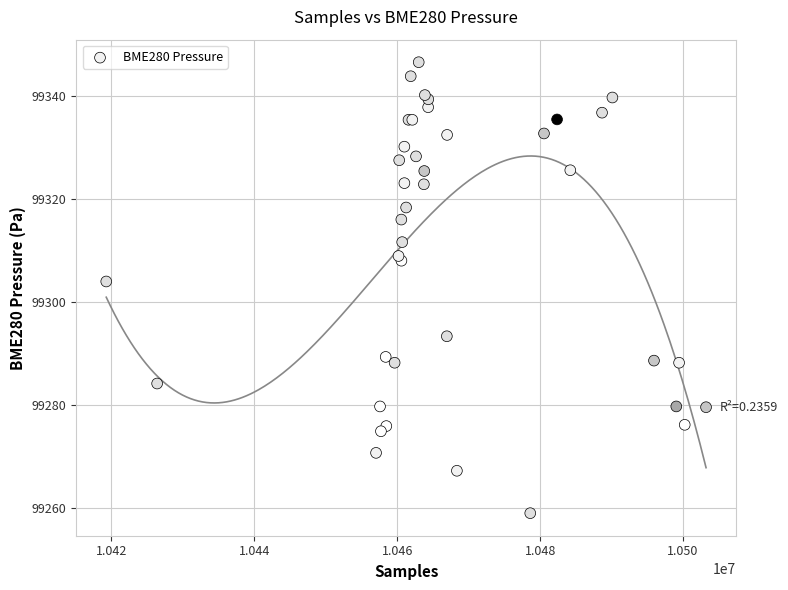

What Y value in the scatter plot is closest to 99302?

99304.0